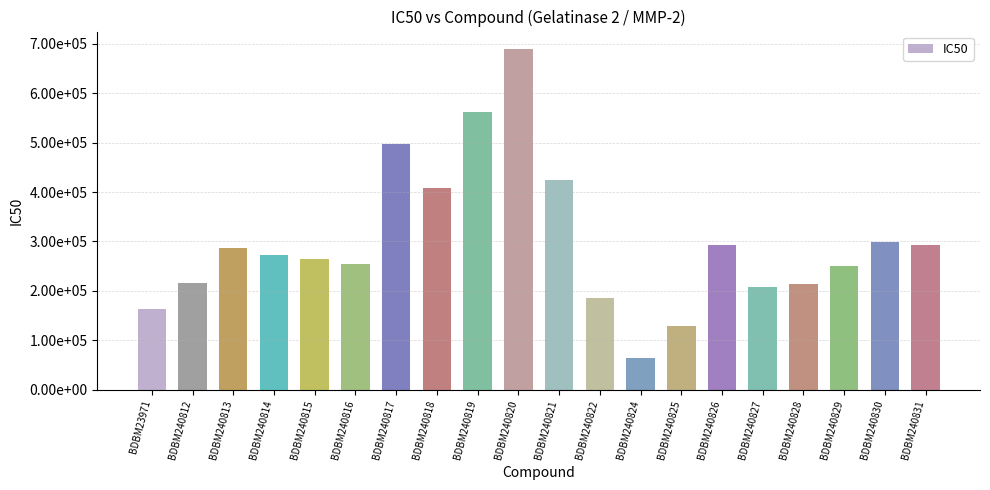

The chart shows a value of 128120 at BDBM240825. True or false?

True